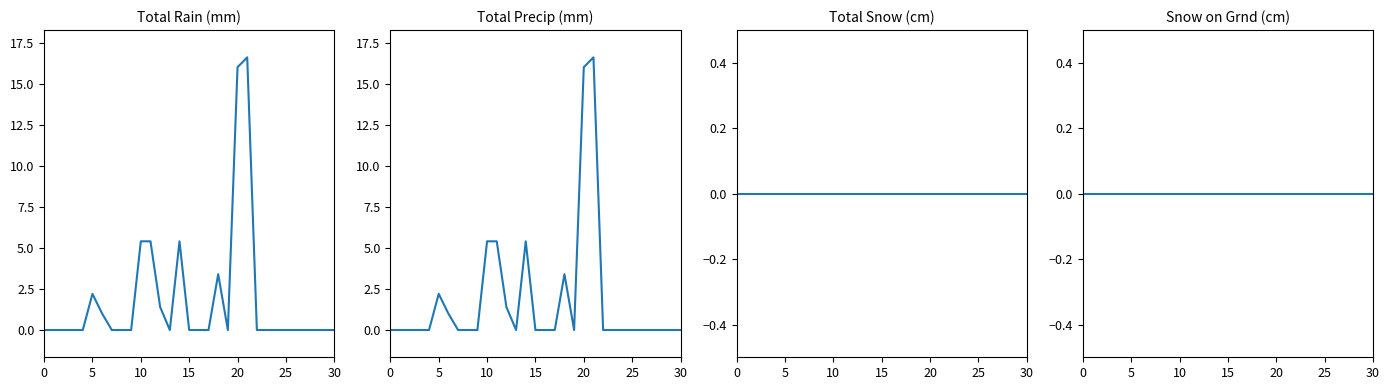

True or false: Total Rain (mm) and Total Snow (cm) intersect in this chart.

False